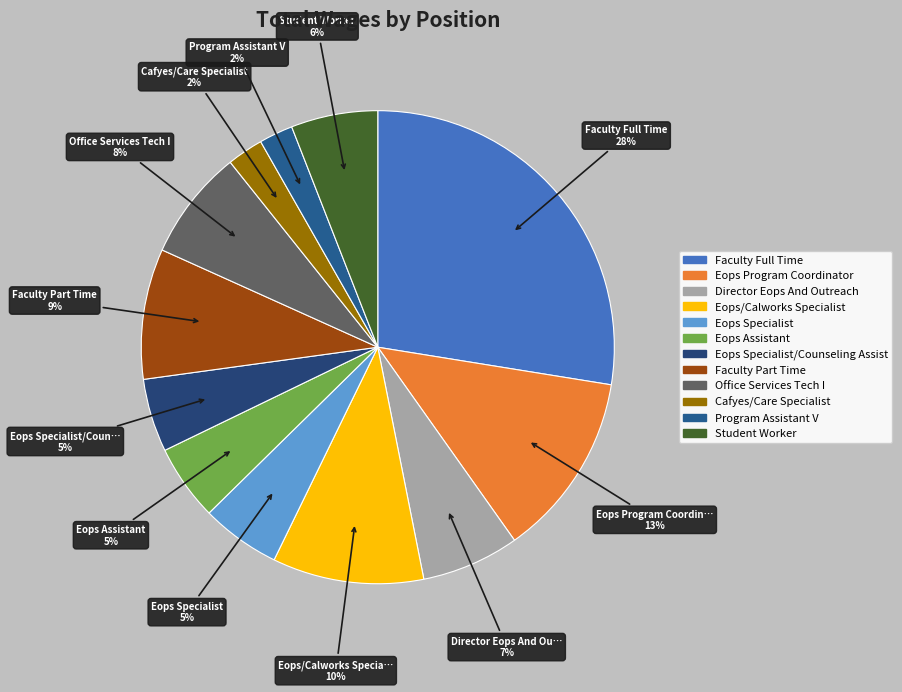

Which slice is the largest?

Faculty Full Time